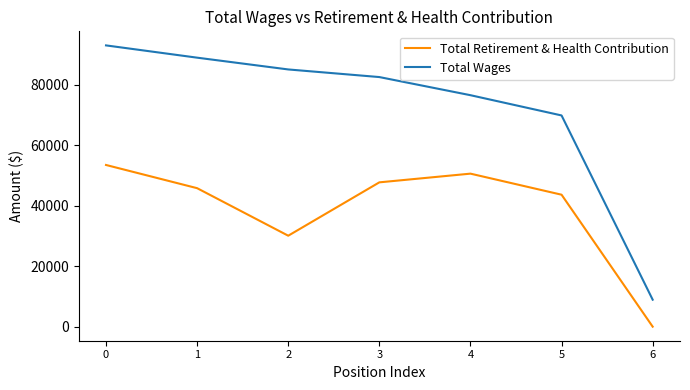

What is the difference between the Total Wages values at 1 and 6?

80023